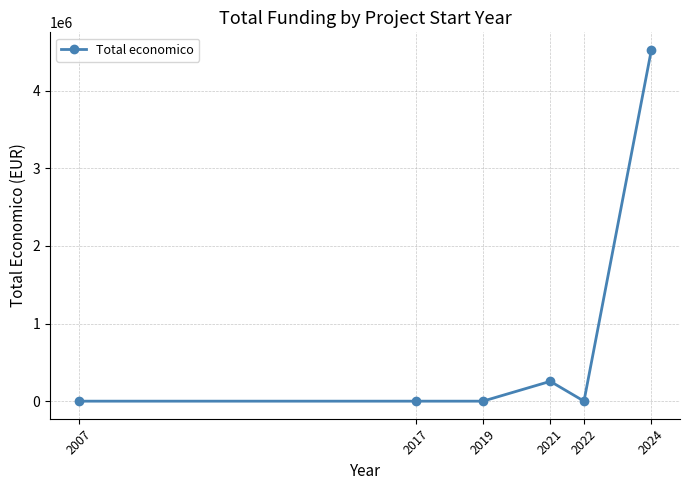

Does the chart display data point markers on the line(s)?

Yes